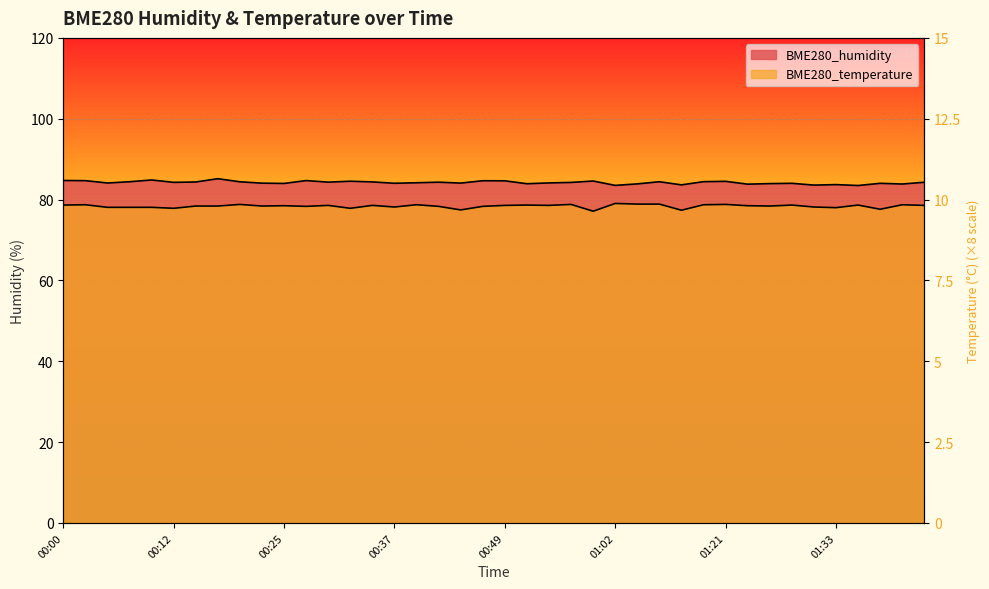

What is the minimum value shown in the chart?

77.1